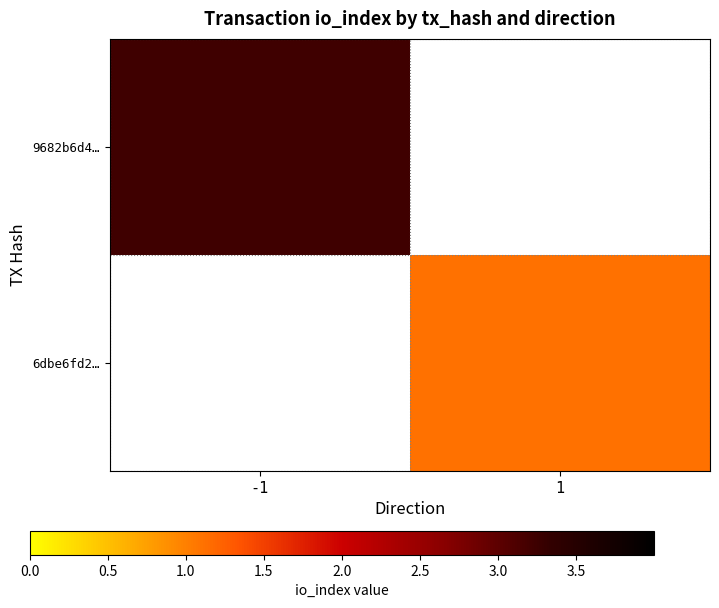

Which category has the highest value in the 6dbe6fd2… series?

-1